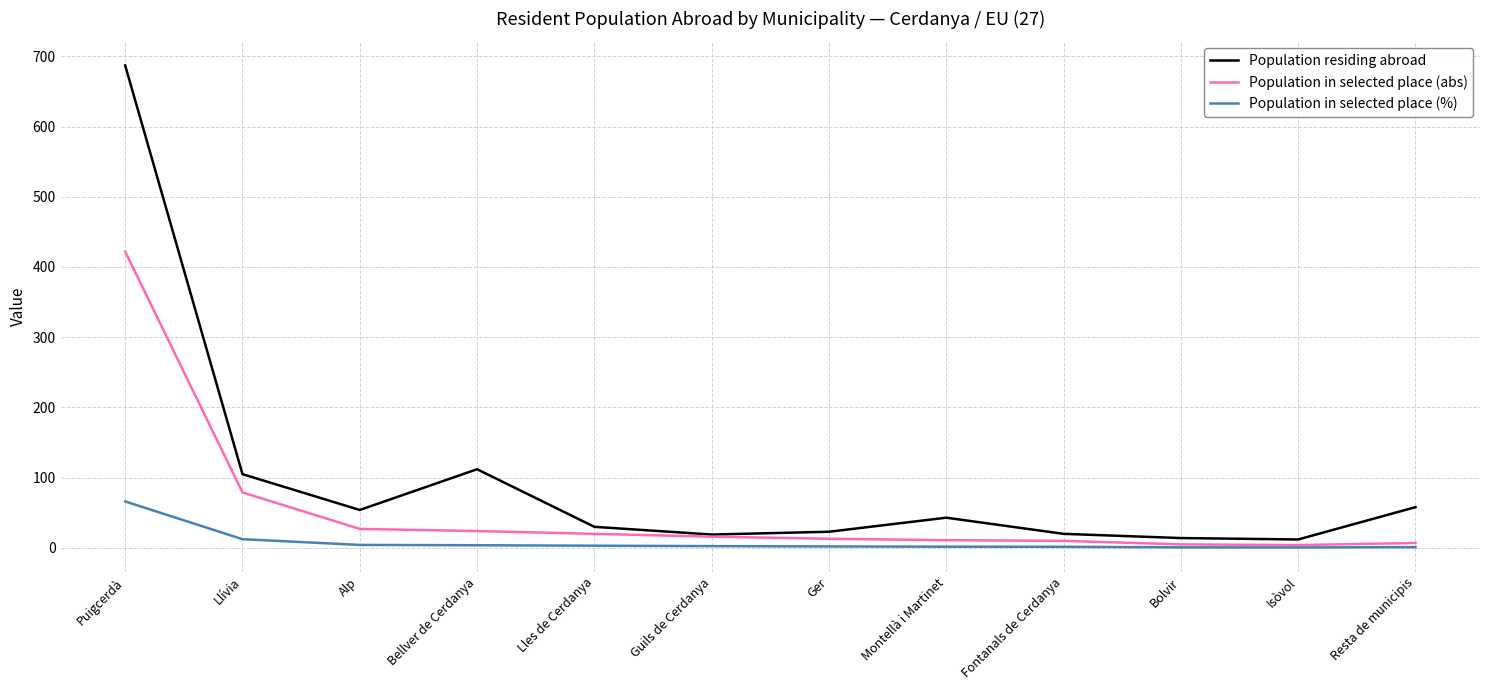

Where is the first local maximum for Population residing abroad?

Bellver de Cerdanya